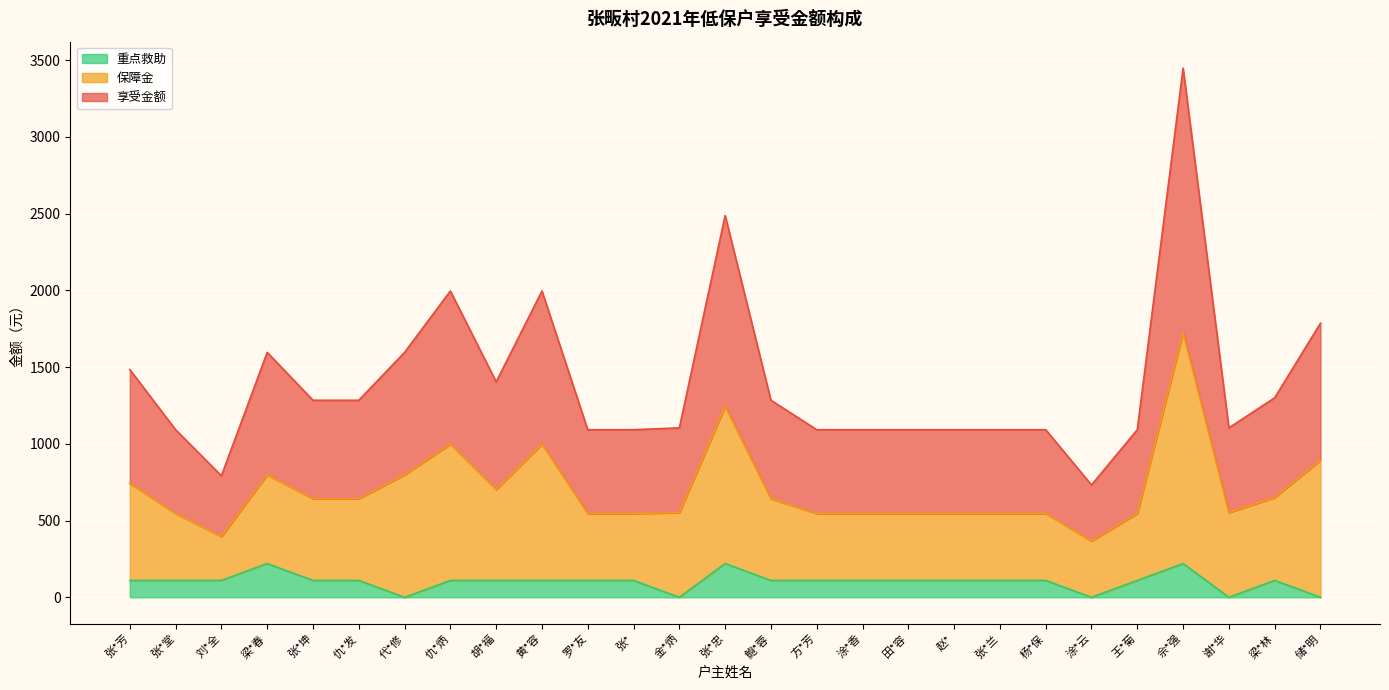

Which series has the largest range (max minus min)?

享受金额